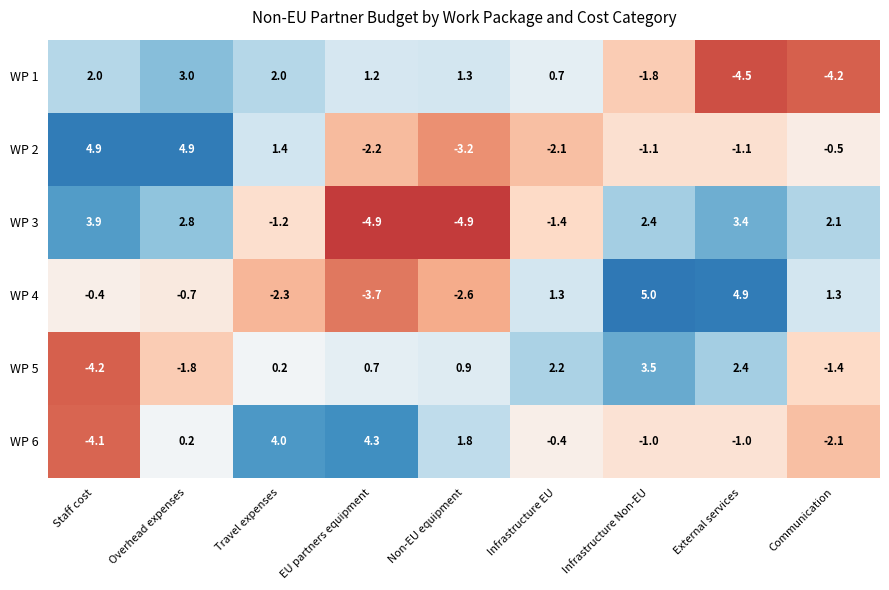

Which series changed the most between Infrastructure EU and Infrastructure Non-EU?

WP 3